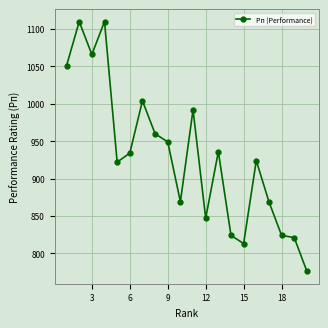

What is the smallest value displayed?

776